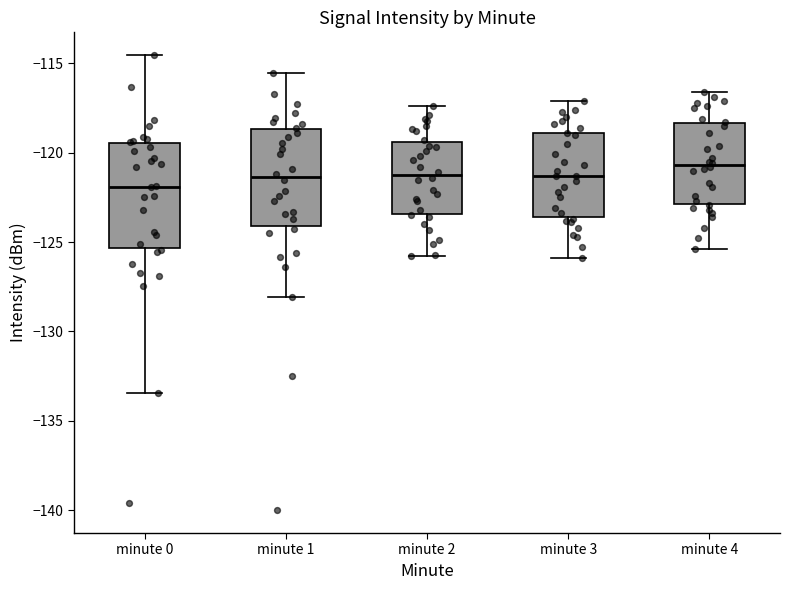

Where is the lower edge of the box for minute 2 on the y-axis? The values are not printed on the chart, so give them approximately, as read against the axis.

-123.5